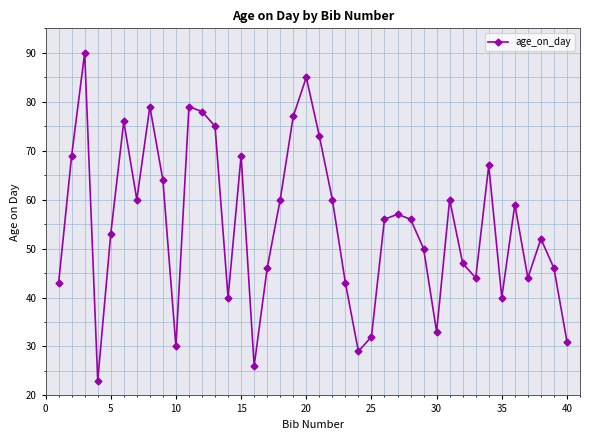

What is the maximum value shown in the chart?

90